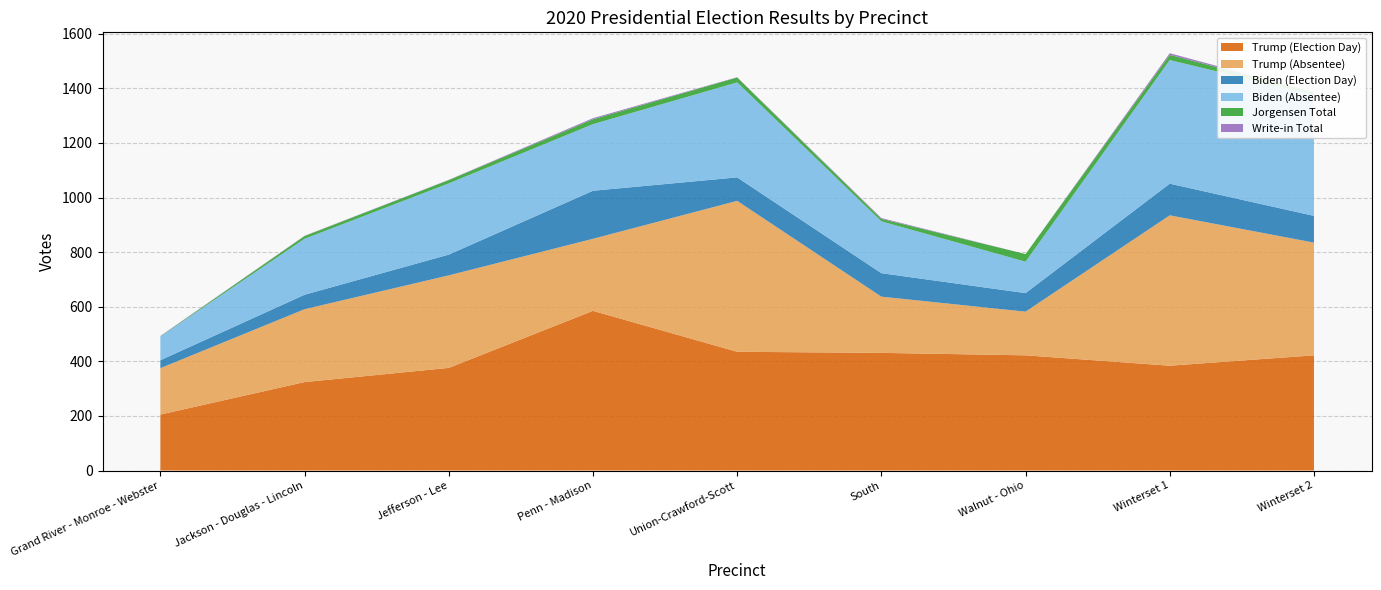

Reading right to left, extract all data points from this chart.

Trump (Election Day): 422	384	422	431	435	585	376	324	205
Trump (Absentee): 413	551	160	206	553	264	339	267	170
Biden (Election Day): 98	116	68	86	86	176	76	53	29
Biden (Absentee): 443	453	115	190	348	244	261	205	87
Jorgensen Total: 9	19	28	9	18	18	12	10	1
Write-in Total: 1	6	0	3	1	4	1	1	1